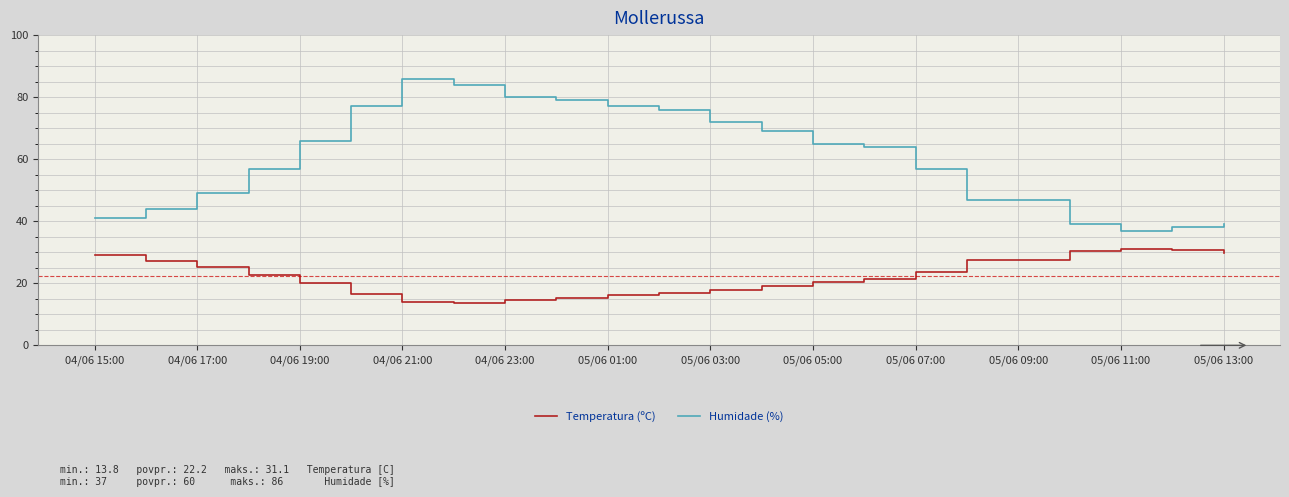

True or false: Temperatura (ºC) and Humidade (%) intersect in this chart.

False